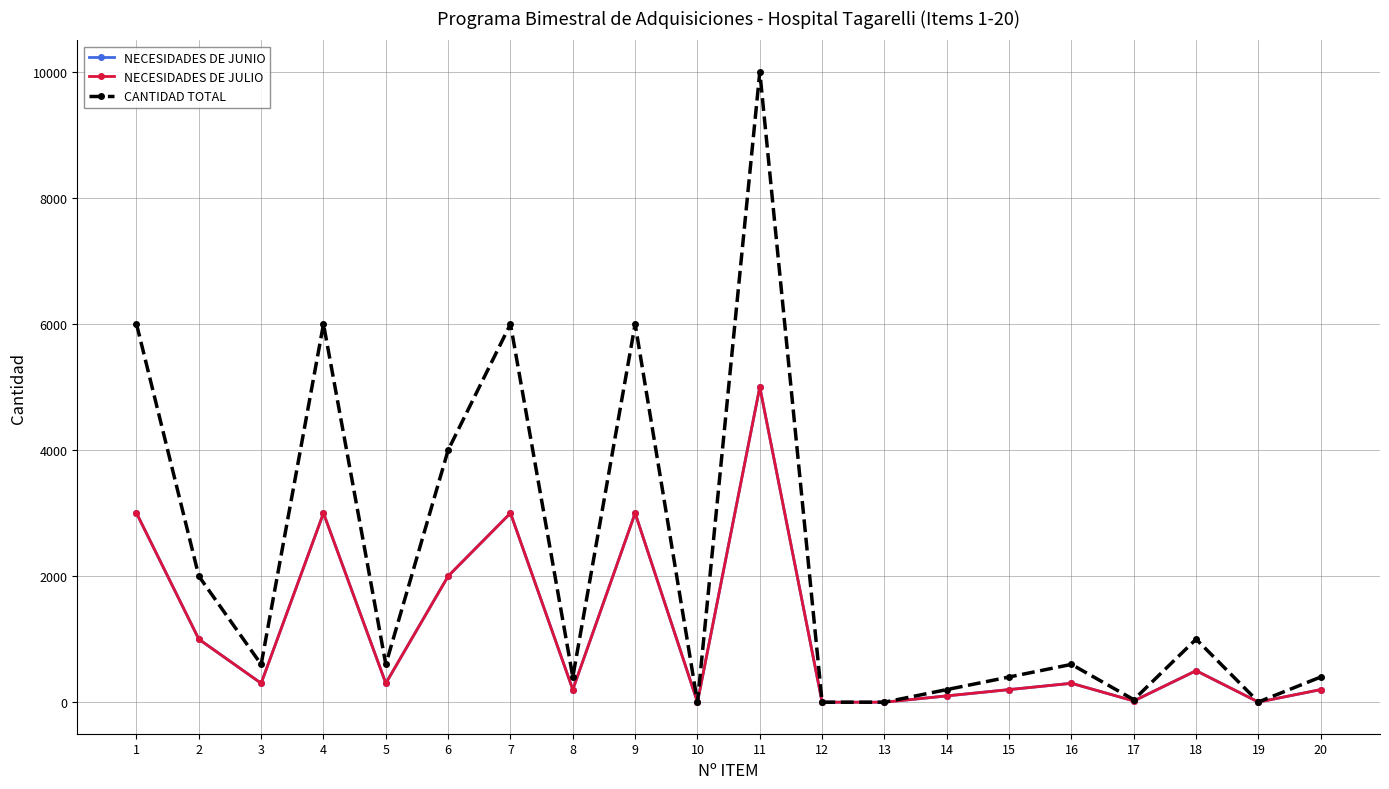

How many lines are shown in the chart?

3